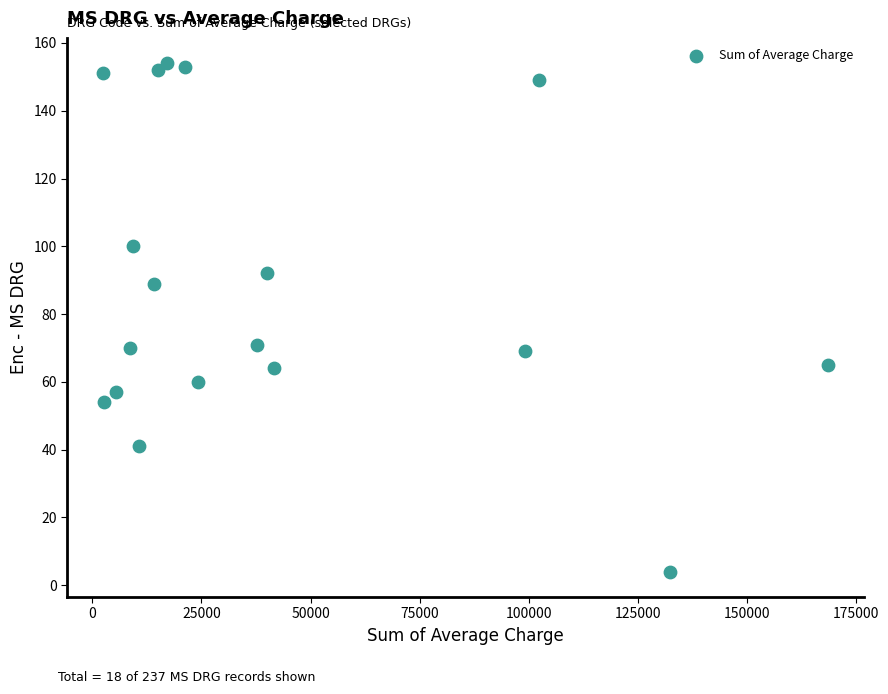

What is the range of Y values (max minus min)?

150